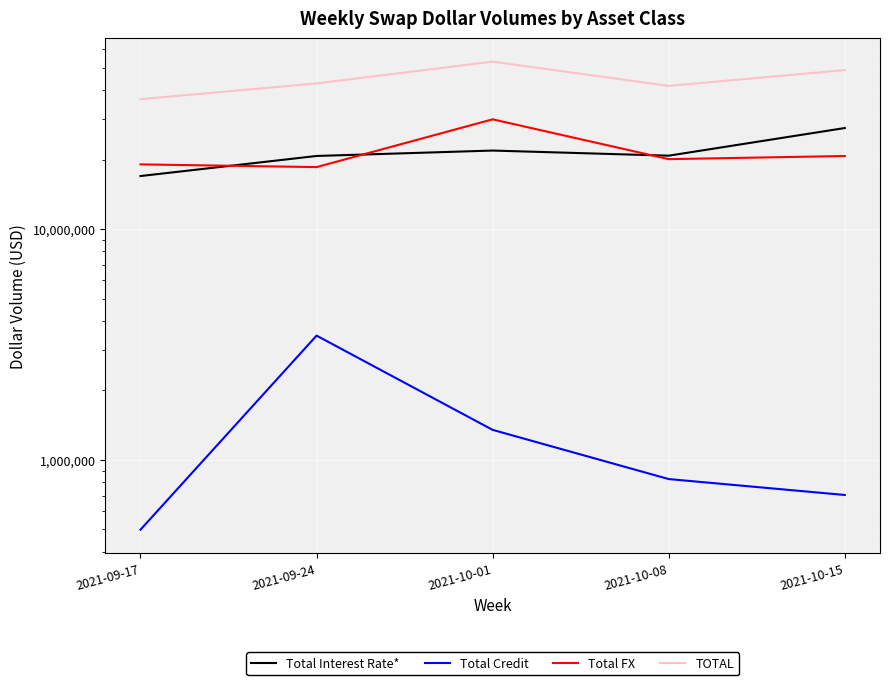

Is the value of Total Credit at 2021-09-24 greater than the value of Total FX at 2021-09-24?

No